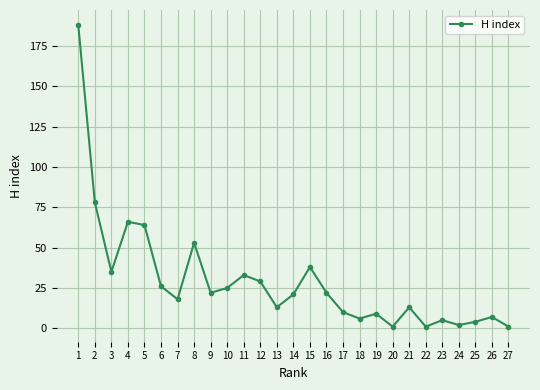

Between 22 and 7, which is larger?

7